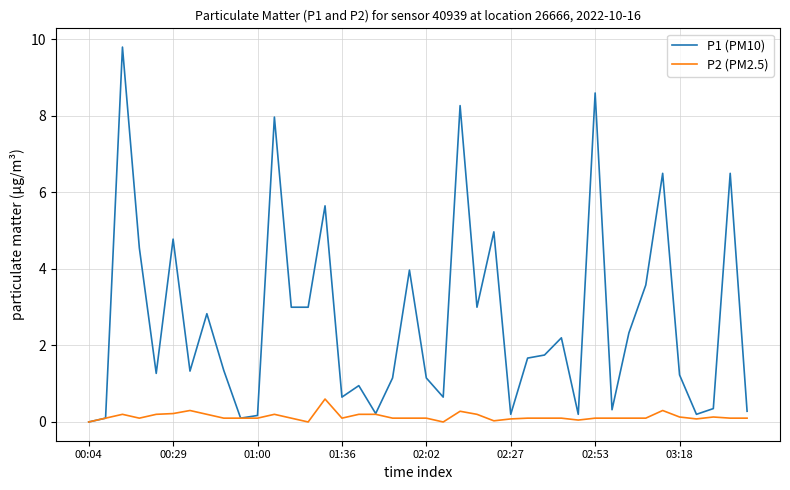

Rank the series by their maximum value, from highest to lowest.

P1 (PM10), P2 (PM2.5)